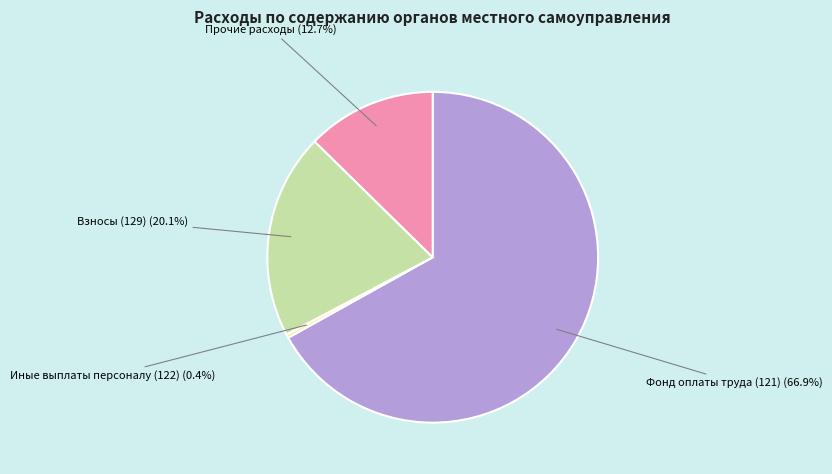

Is there a majority slice in this chart?

Yes